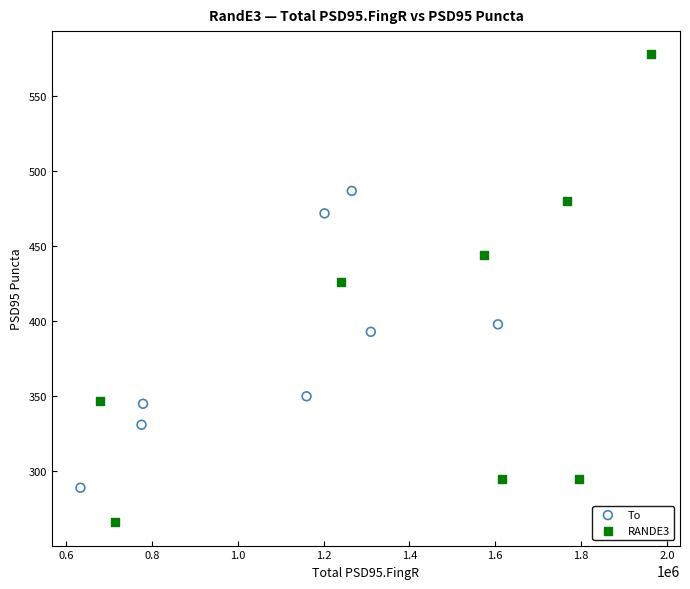

Which series contains the highest Y value?

RANDE3